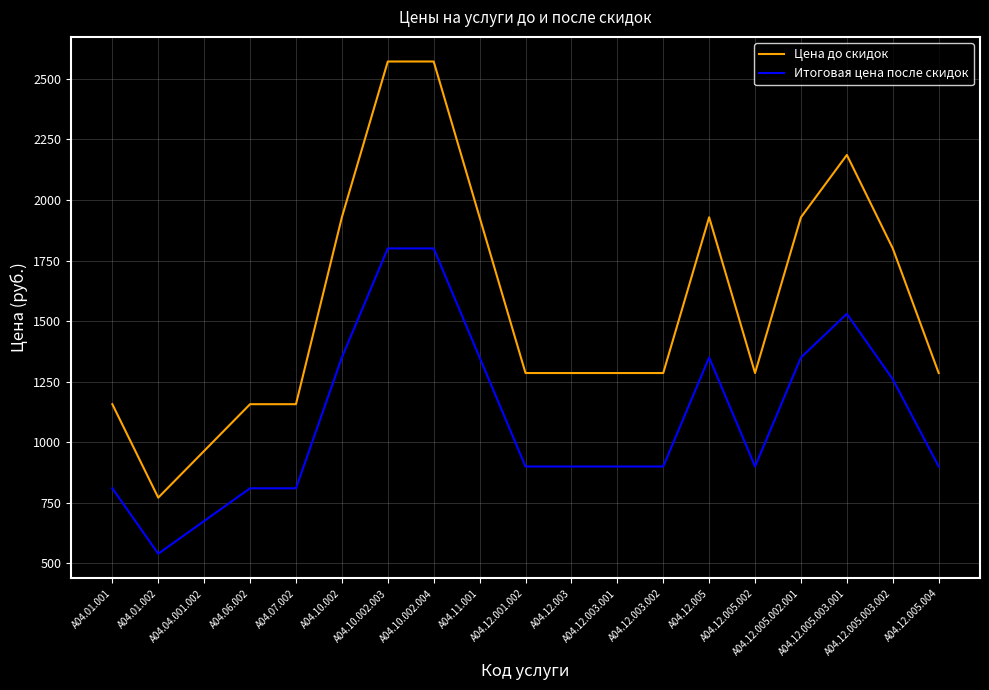

True or false: Цена до скидок has a value of 1694.3 at A04.07.002.

False